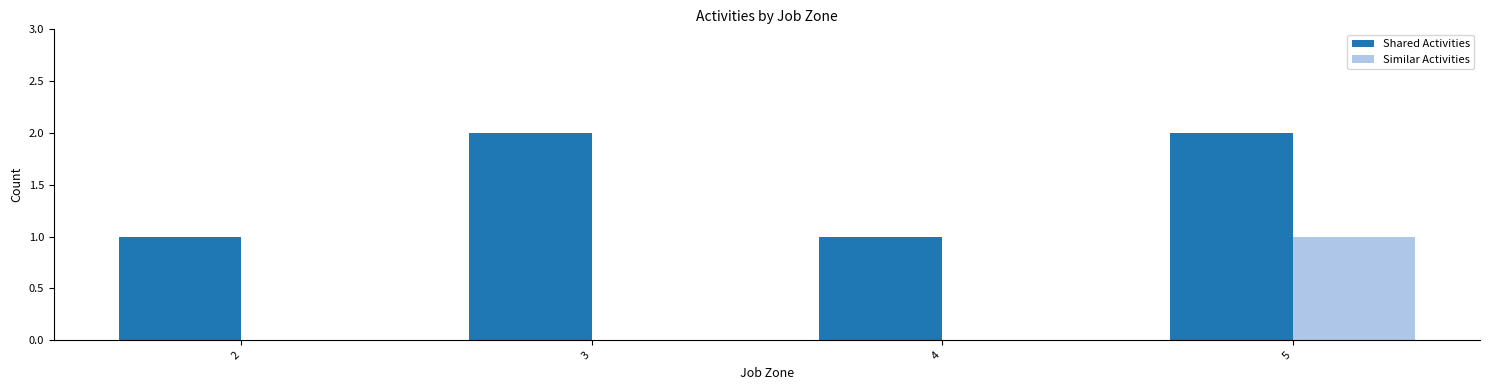

Does the chart contain stacked bars?

No